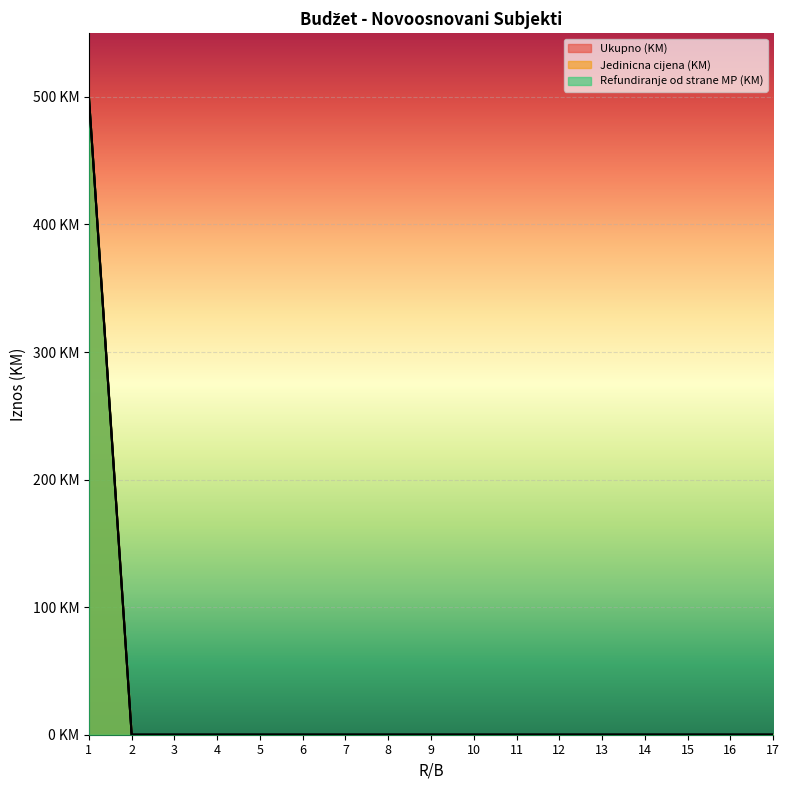

True or false: Refundiranje od strane MP (KM) has more than 0 points higher than both neighbors.

False